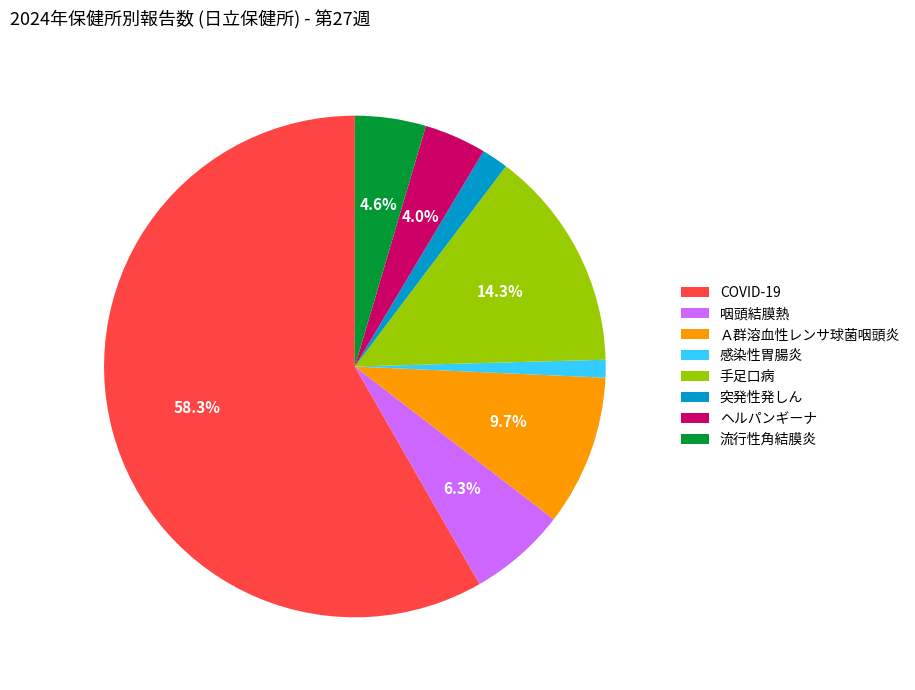

Approximately how many times larger is the value at 流行性角結膜炎 compared to 咽頭結膜熱?

0.7